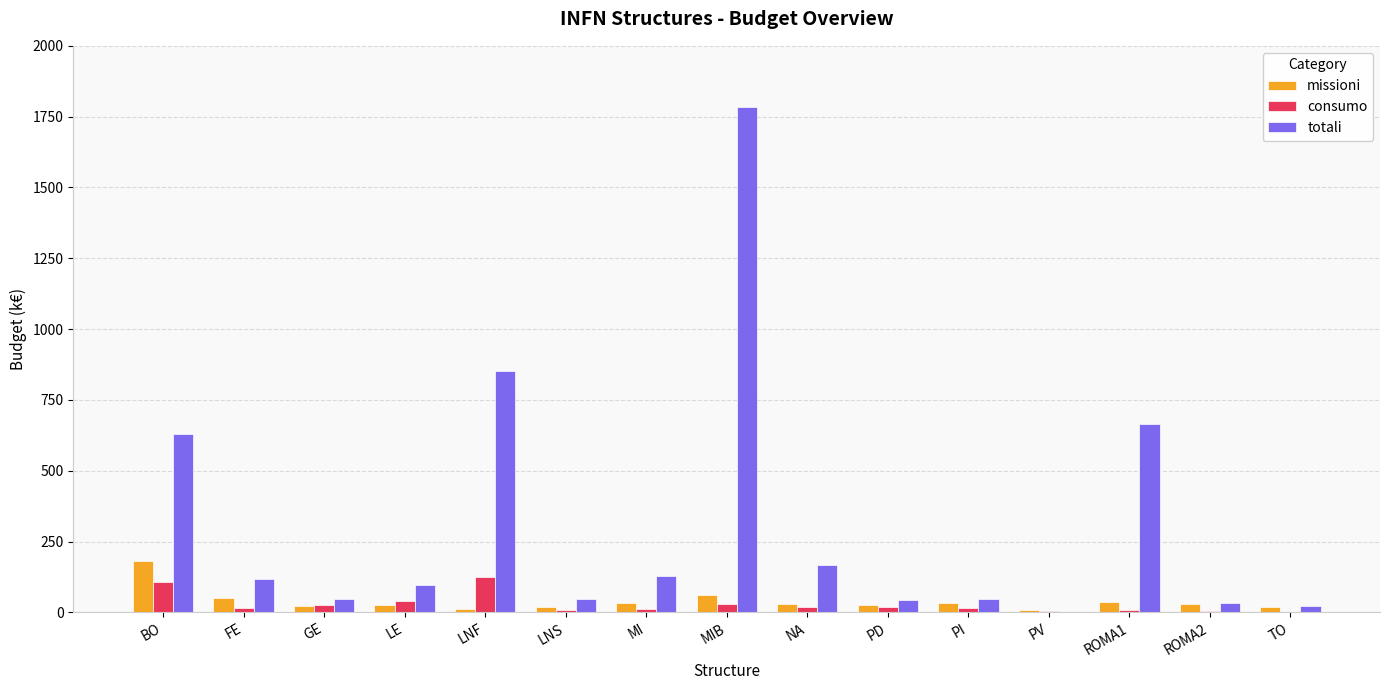

What is the sum of all consumo values?

436.5